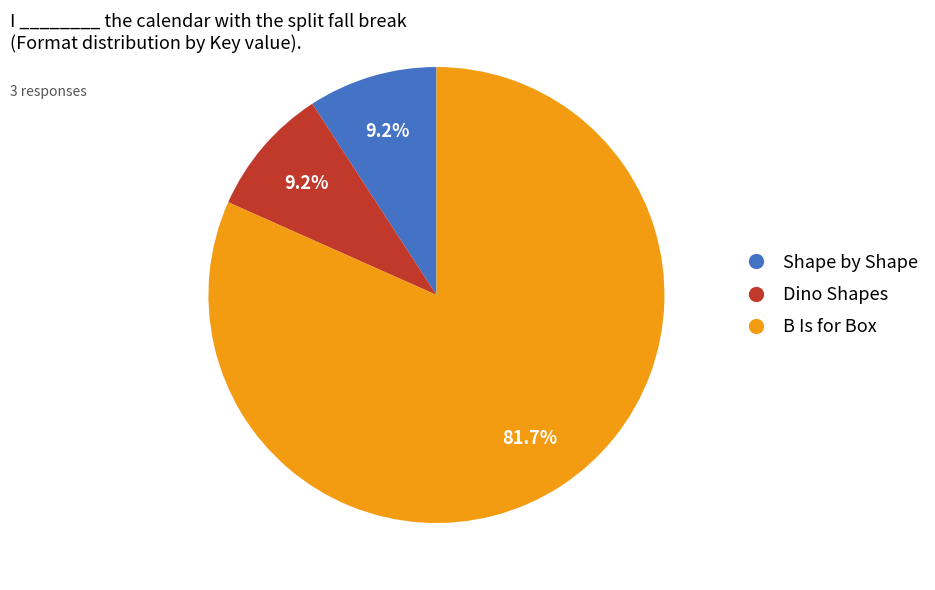

What percentage do B Is for Box and Dino Shapes together represent?

90.8%